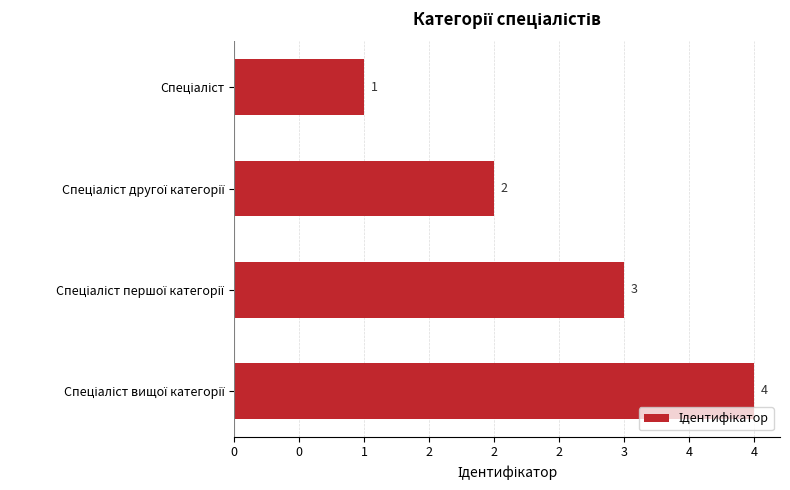

Are the bars horizontal?

Yes